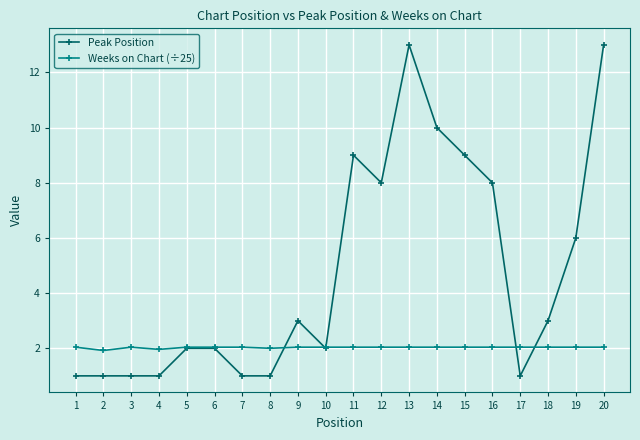

Which series ends up on top after the final intersection of Peak Position and Weeks on Chart (÷25)?

Peak Position